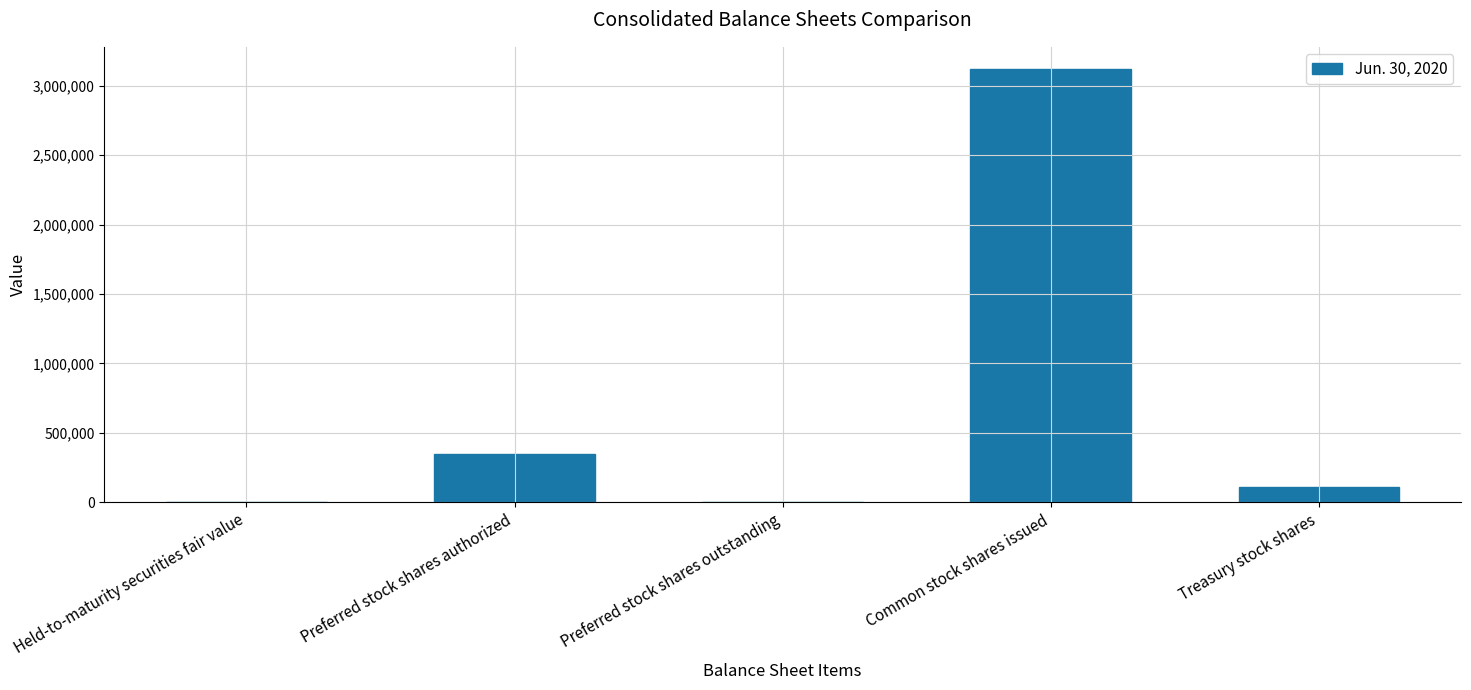

Which category has the highest value across all series?

Common stock shares issued